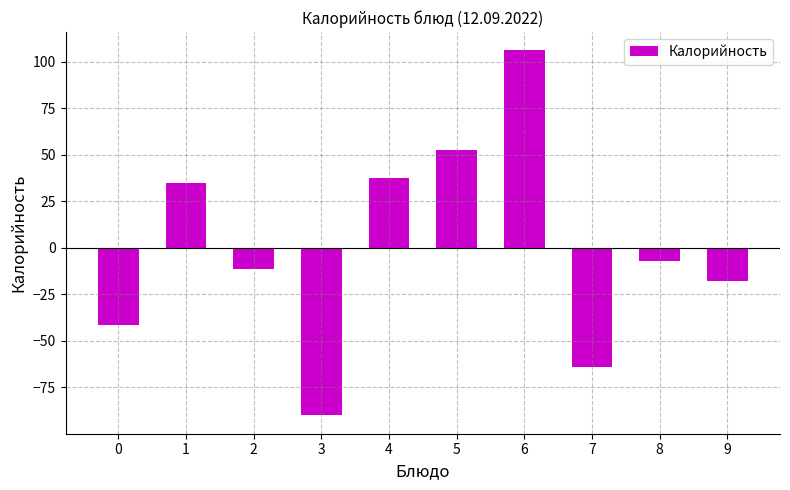

True or false: the data shows 37.0 at 6.

False